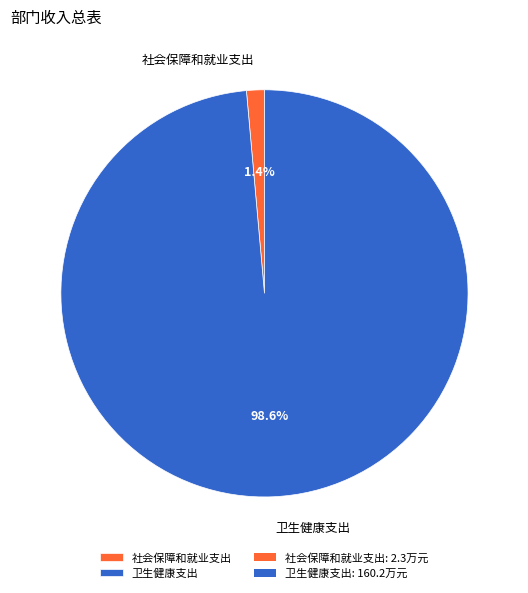

What is the largest slice in the pie chart?

卫生健康支出